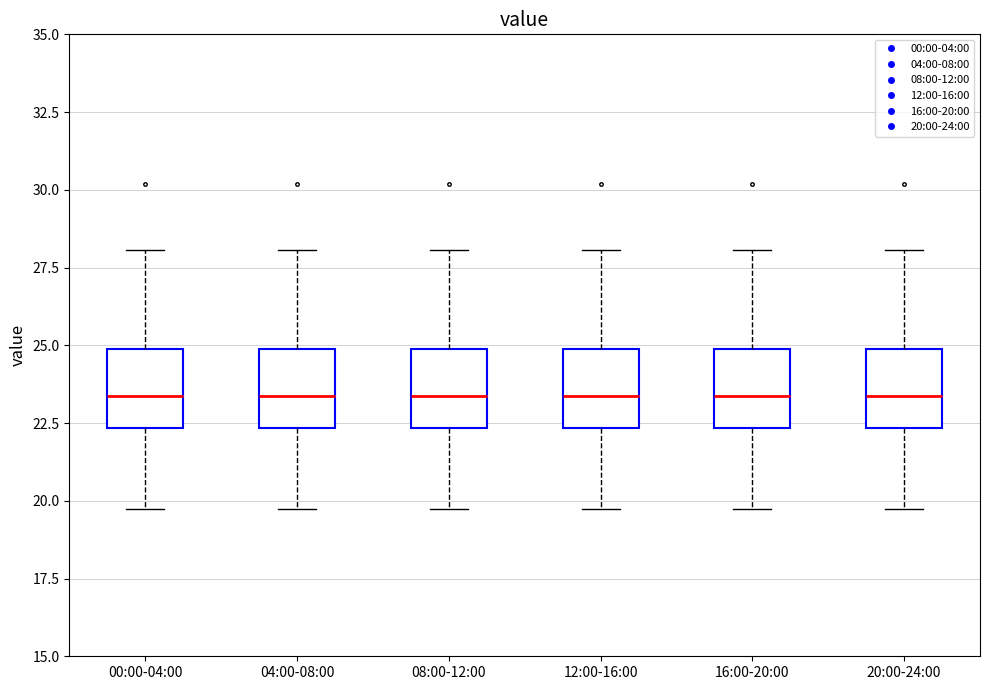

Reading left to right, transcribe this box plot: for each box, give where its median line is, the range the box spans, and where its two whiskers end, as read against the y-axis. The values are not printed on the chart, so give them approximately, as read against the axis.

00:00-04:00: median 23.5, box 22.5 to 25.0, whiskers 19.5 to 28.0
04:00-08:00: median 23.5, box 22.5 to 25.0, whiskers 19.5 to 28.0
08:00-12:00: median 23.5, box 22.5 to 25.0, whiskers 19.5 to 28.0
12:00-16:00: median 23.5, box 22.5 to 25.0, whiskers 19.5 to 28.0
16:00-20:00: median 23.5, box 22.5 to 25.0, whiskers 19.5 to 28.0
20:00-24:00: median 23.5, box 22.5 to 25.0, whiskers 19.5 to 28.0